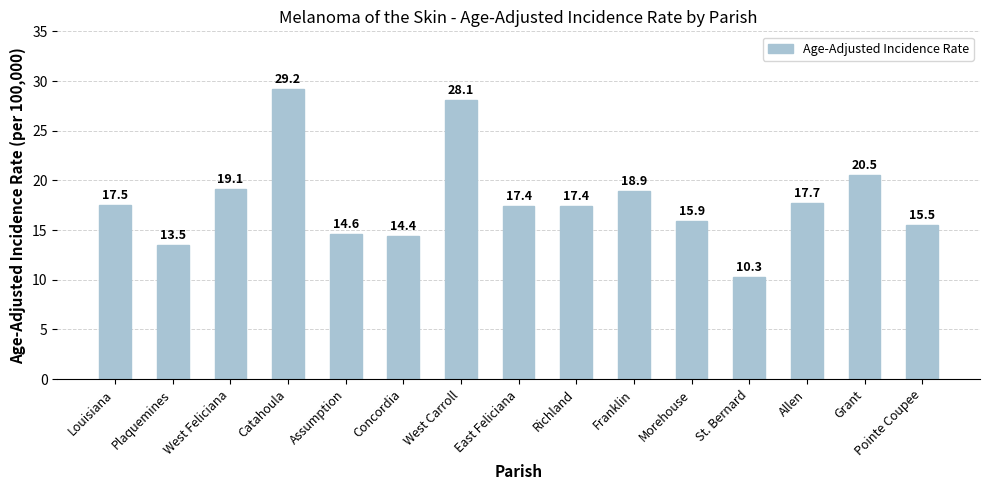

Reading left to right, transcribe all the data shown in this chart.

17.5	13.5	19.1	29.2	14.6	14.4	28.1	17.4	17.4	18.9	15.9	10.3	17.7	20.5	15.5